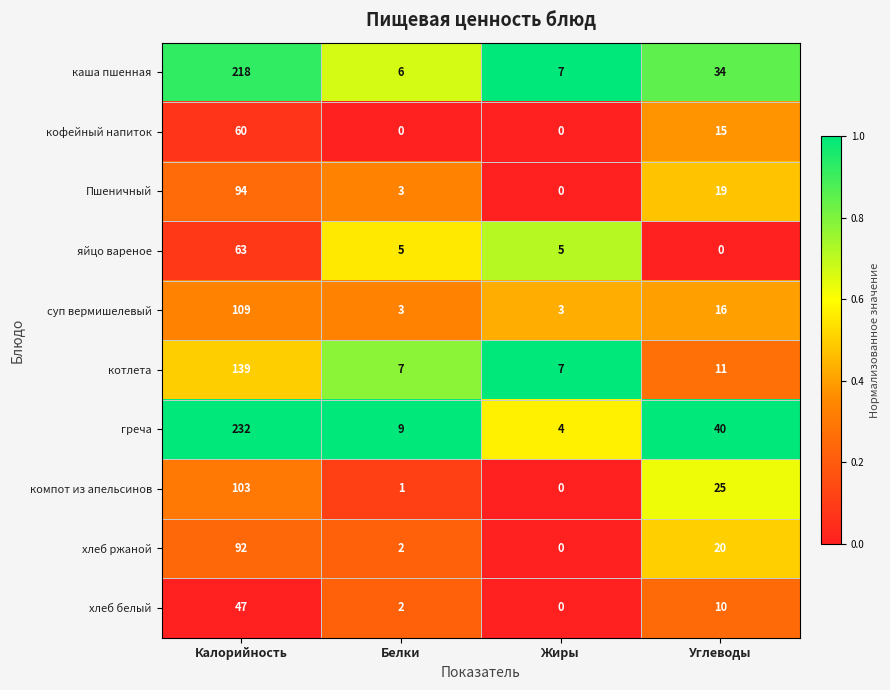

Read the каша пшенная value at Калорийность.

218